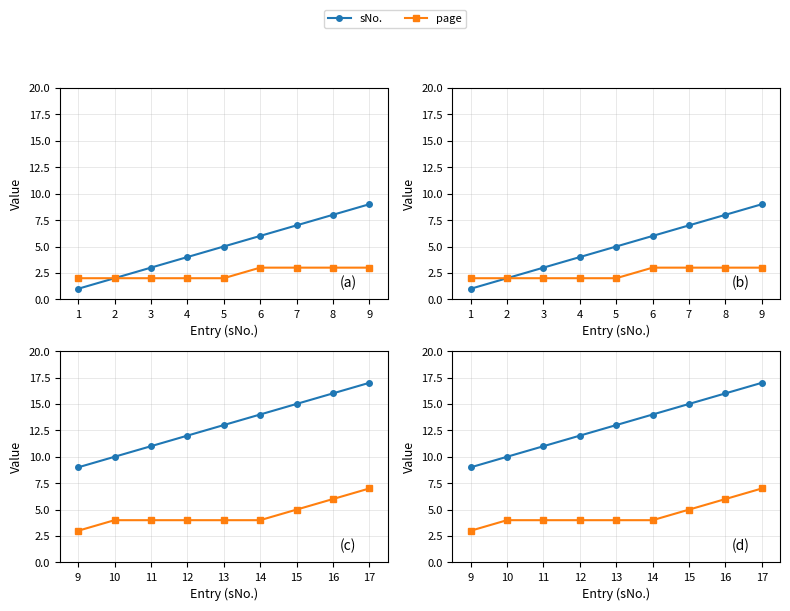

How many lines are shown in the chart?

2